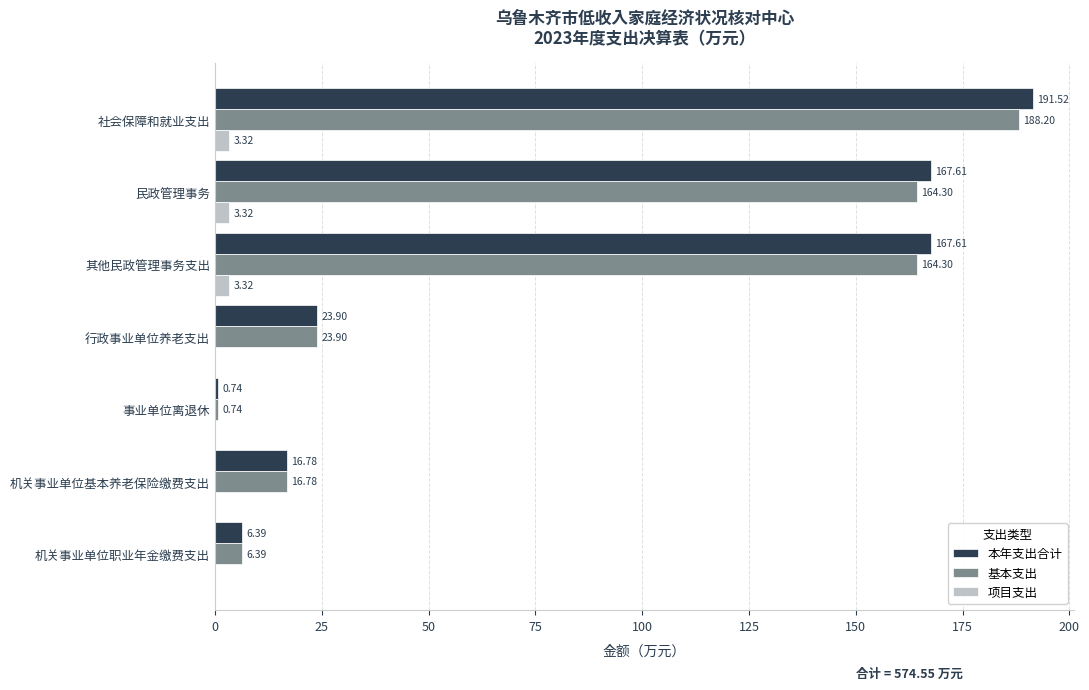

How many values in the 基本支出 series exceed 23?

4